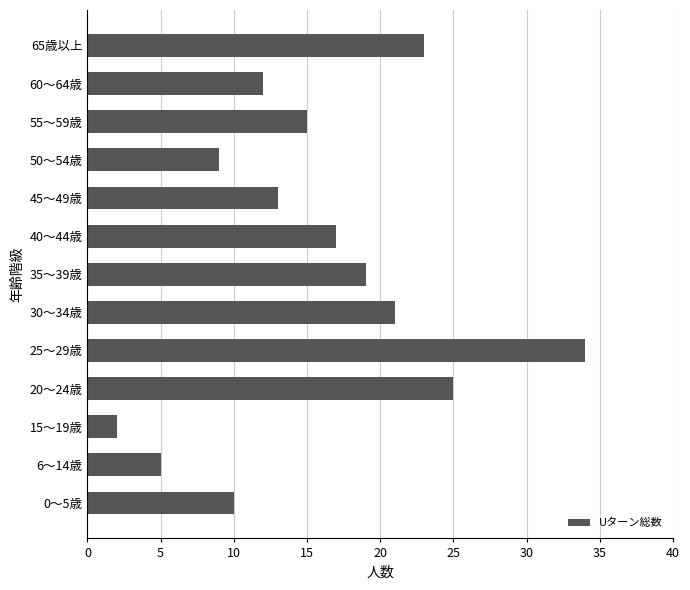

How many series are shown in this chart?

1